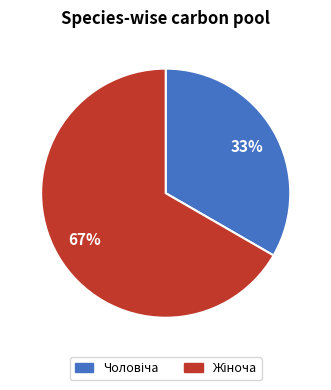

Is there any slice that represents more than half of the pie?

Yes